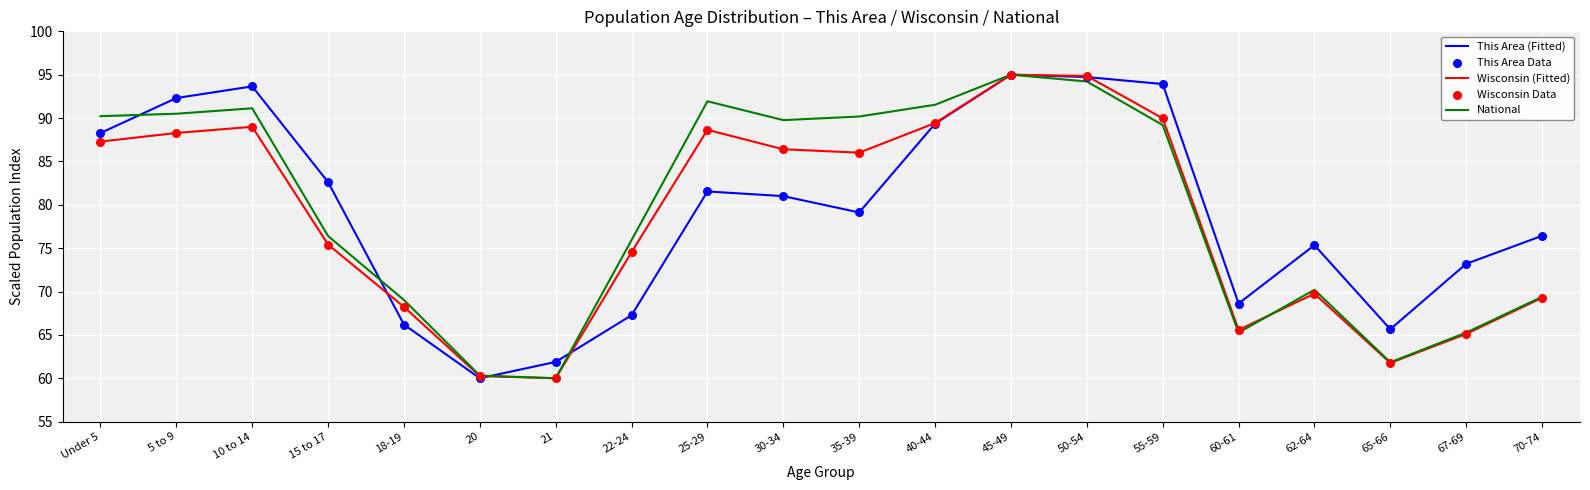

Between 18-19 and 35-39, which series saw the biggest shift?

National